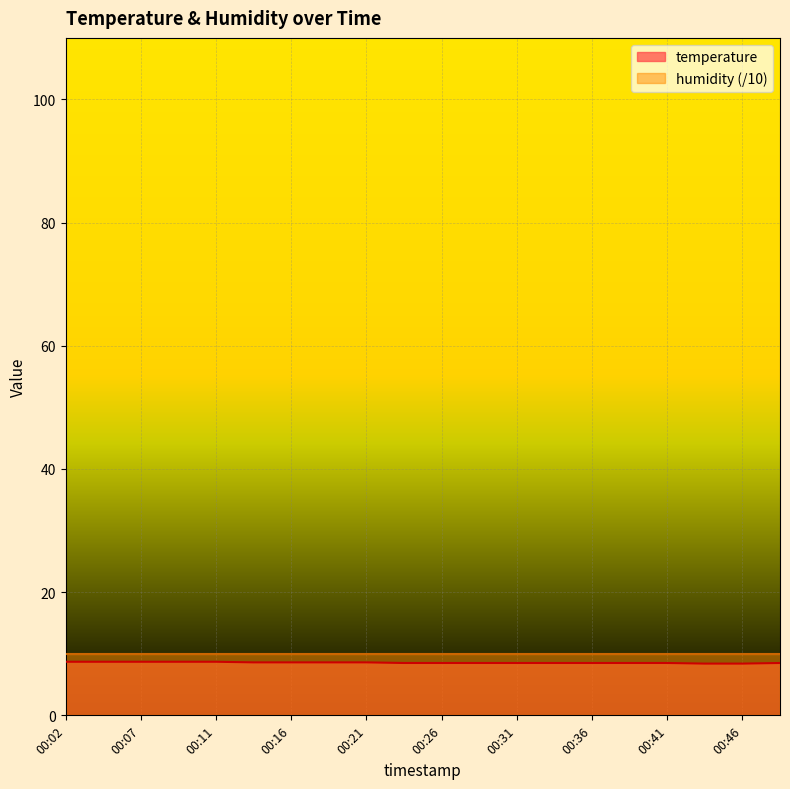

List the labels in order of value, smallest first.

00:43, 00:46, 00:24, 00:26, 00:29, 00:31, 00:34, 00:36, 00:38, 00:41, 00:48, 00:14, 00:16, 00:19, 00:21, 00:02, 00:04, 00:07, 00:09, 00:11